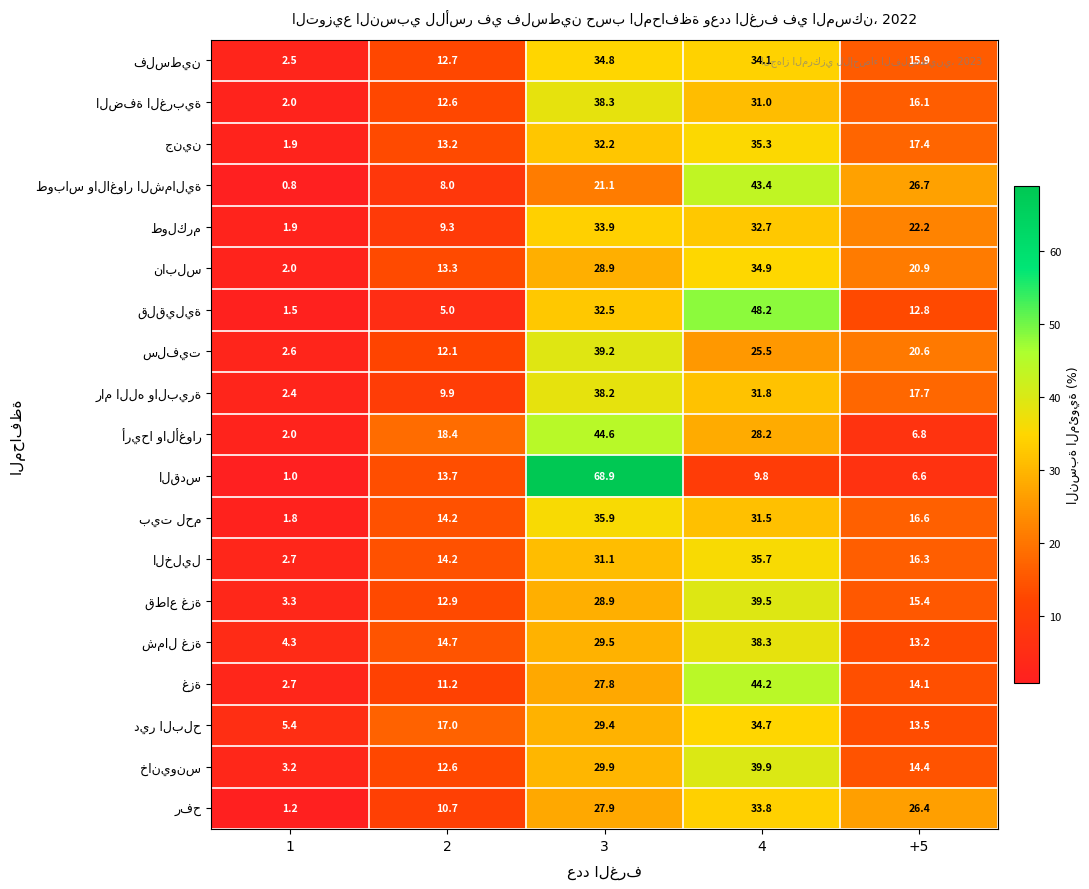

What is the greatest value displayed?

68.9